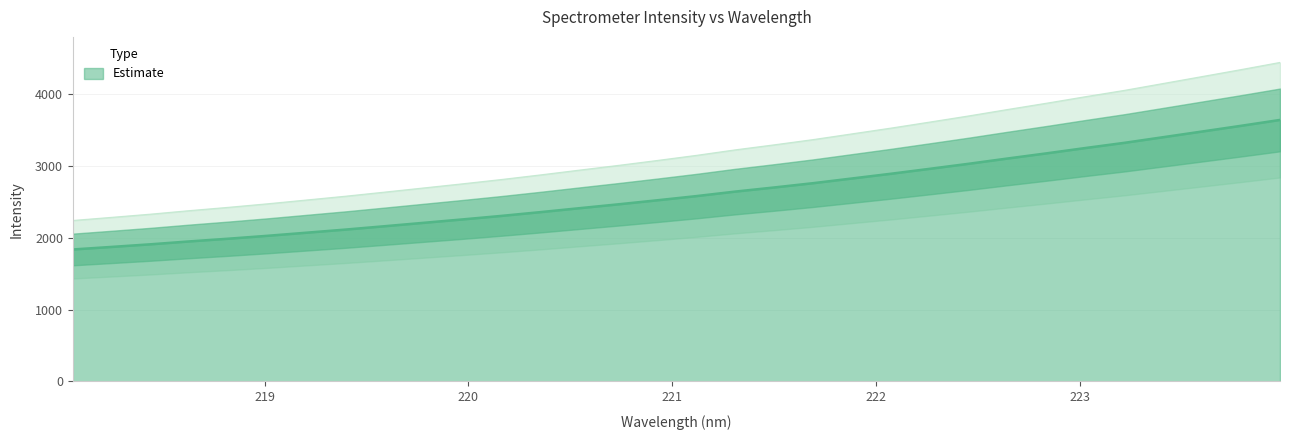

What is the value of the 23rd point from the left?

2964.0